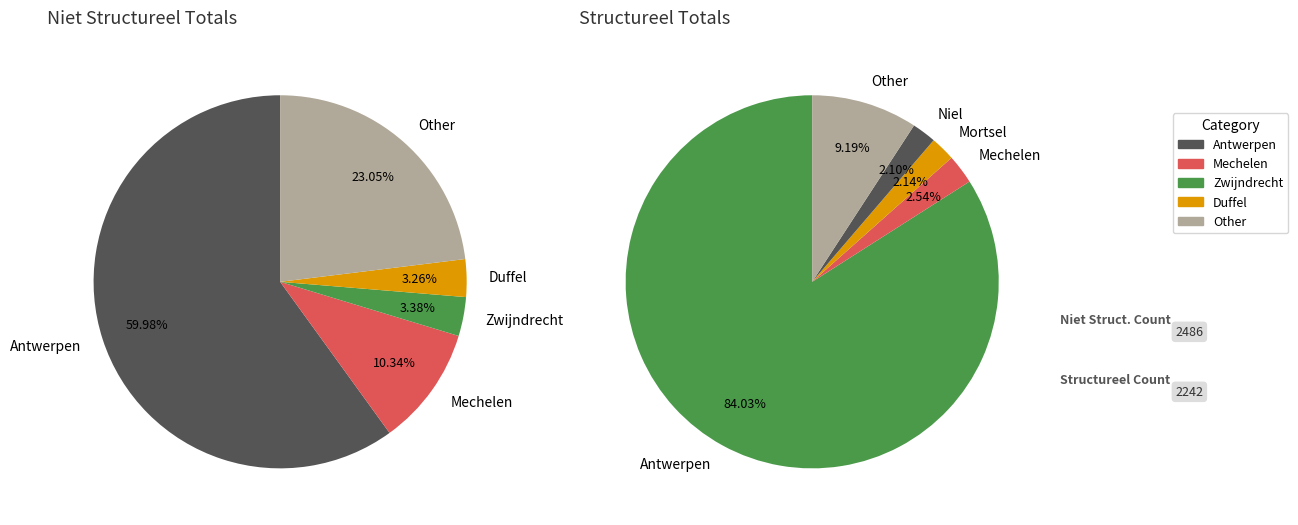

To the nearest percent, what percentage of the pie is Antwerpen?

84%